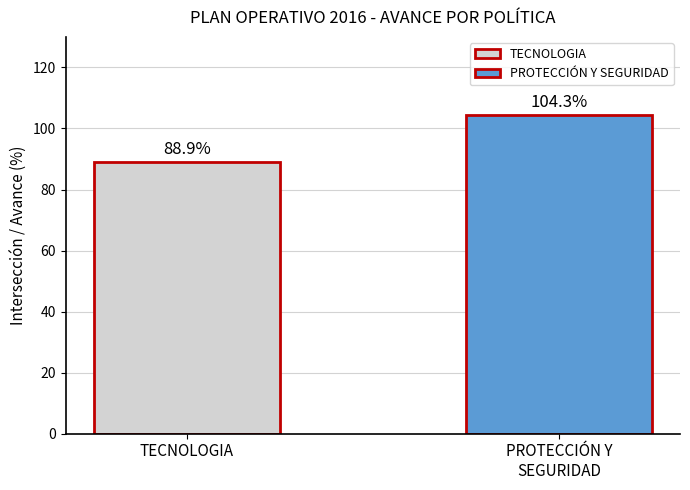

Are the bars grouped side by side (vs. stacked)?

No